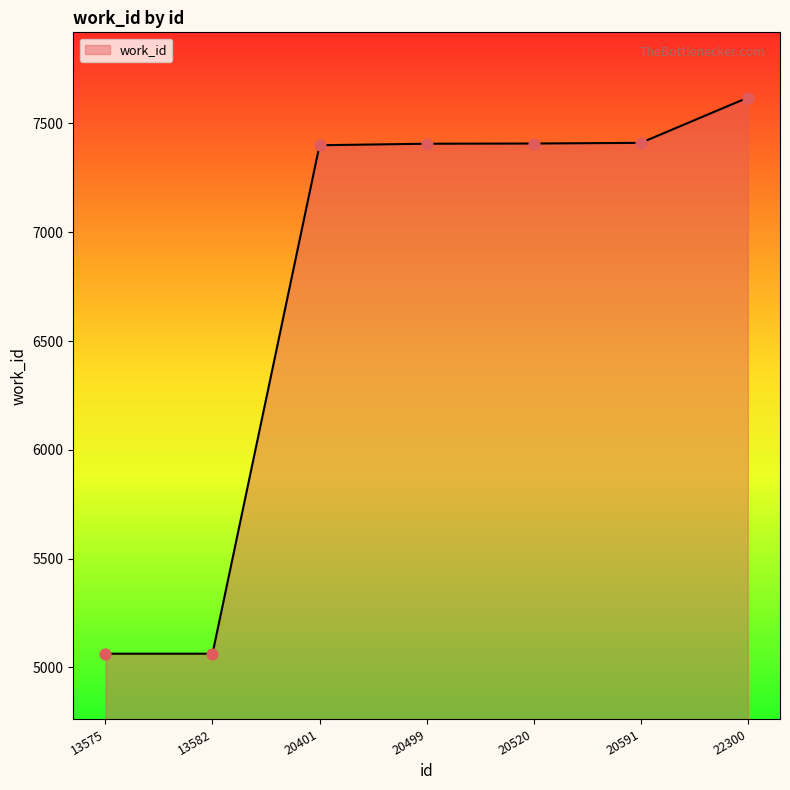

Between 13582 and 20591, which is larger?

20591